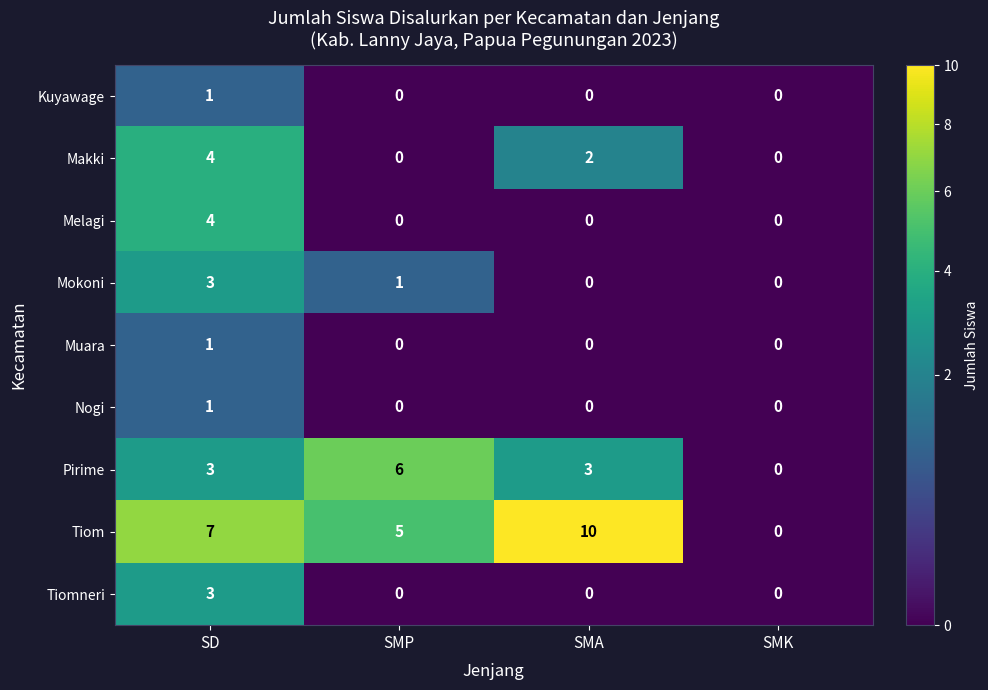

Which category has the highest value across all series?

SMA